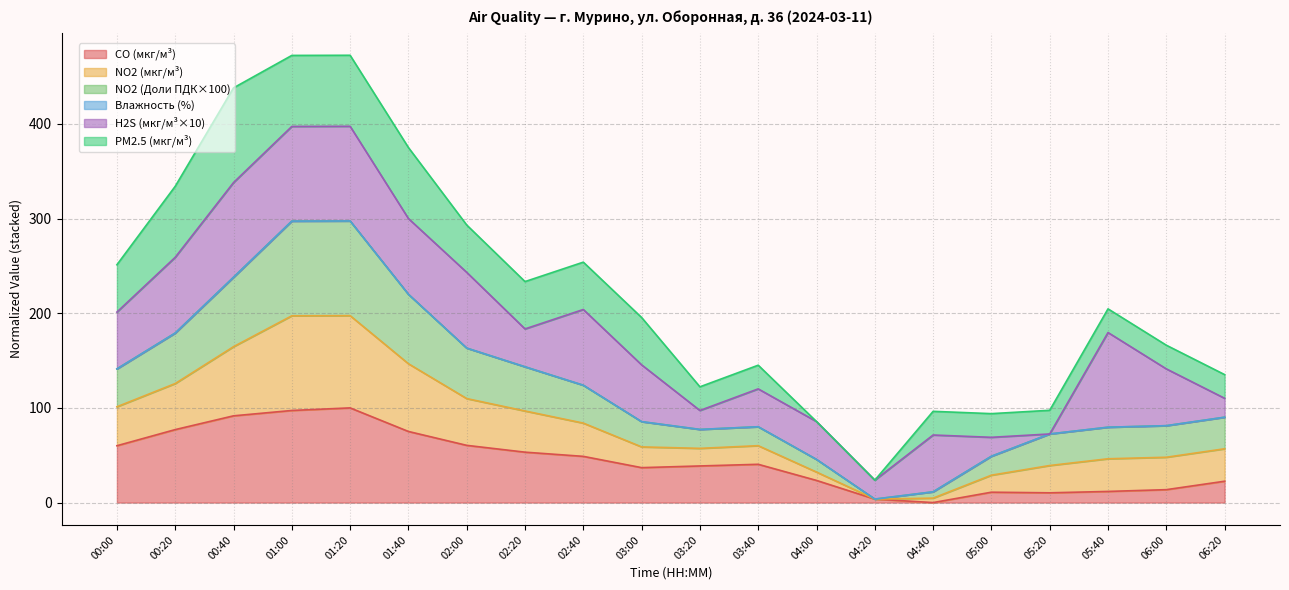

What is the label of the 11th point from the right?

03:00